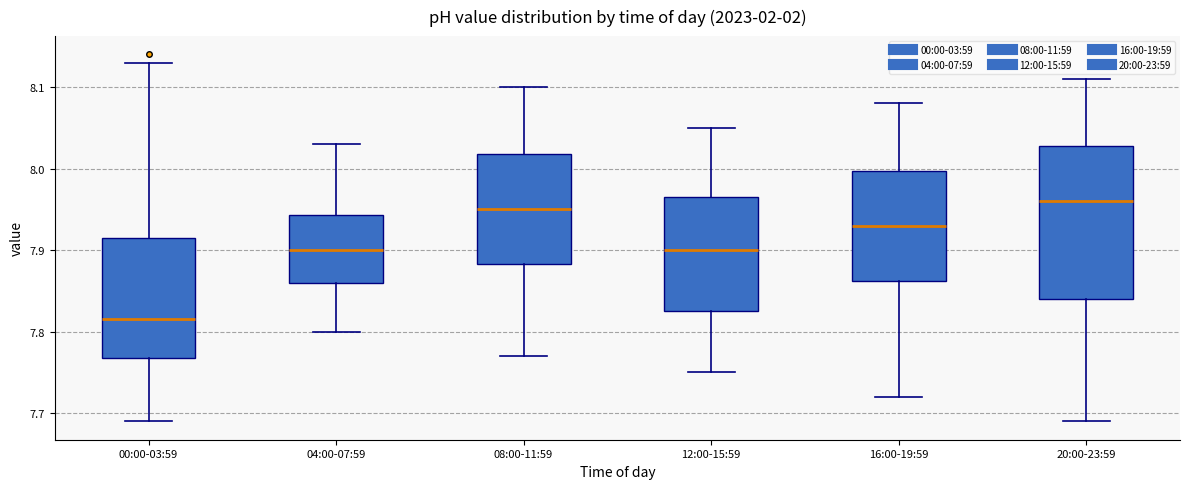

Where does the upper whisker of the box for 08:00-11:59 end on the y-axis? The values are not printed on the chart, so give them approximately, as read against the axis.

8.10